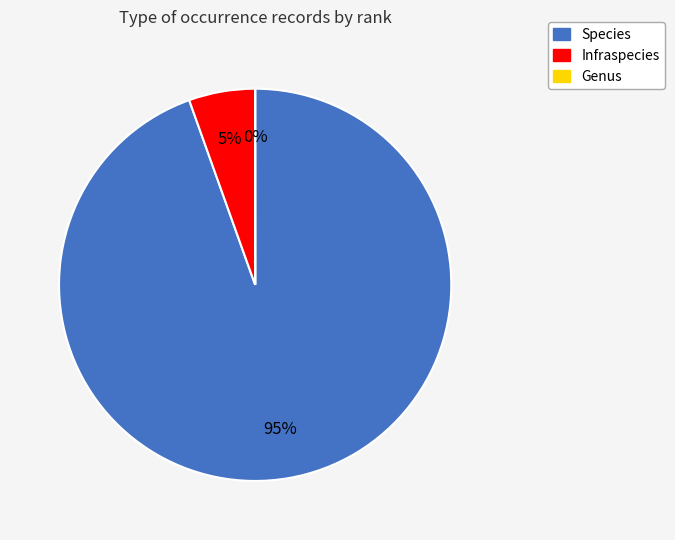

Between Infraspecies and Species, which is larger?

Species